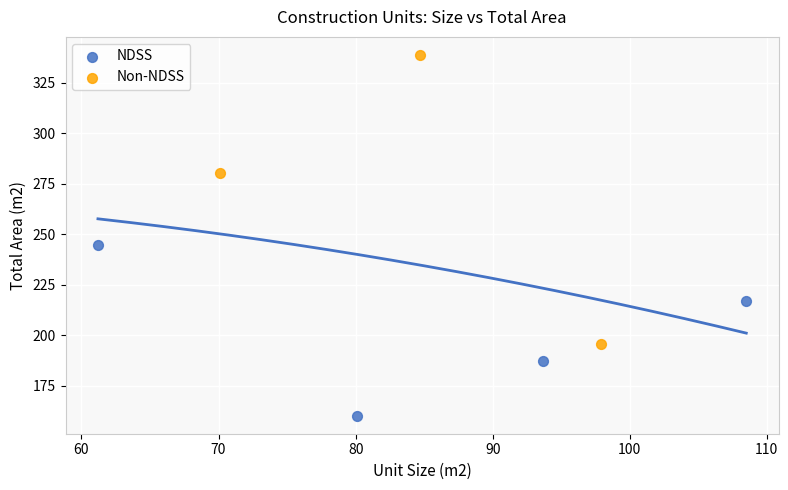

Which series has the widest spread of Y values?

Non-NDSS